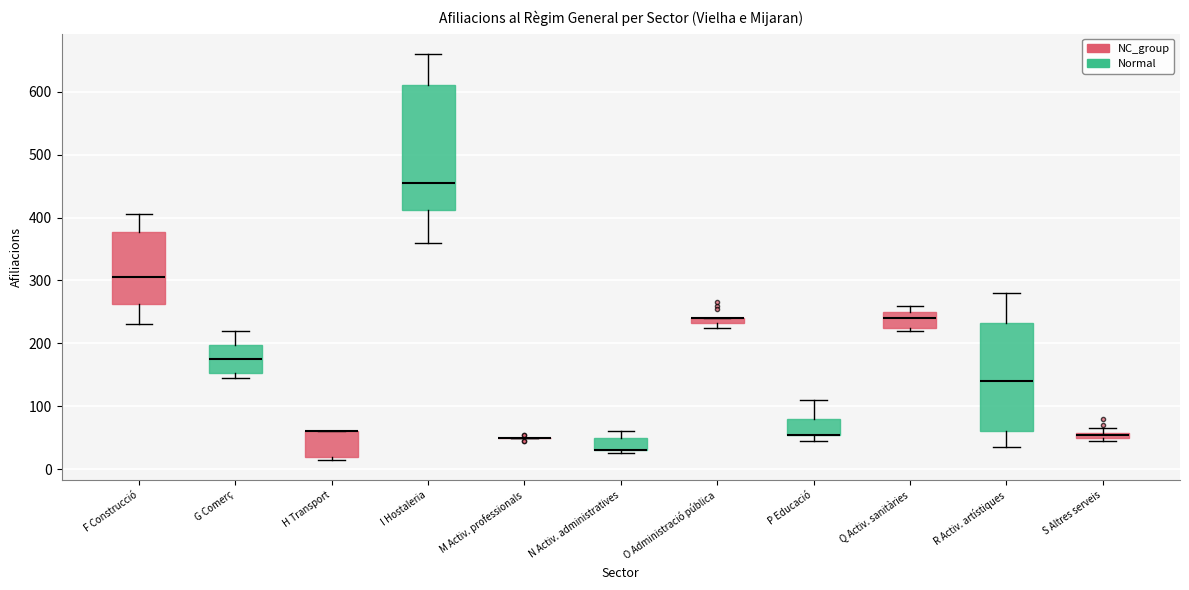

Which box is the tallest, from its lower edge to its upper edge?

I Hostaleria